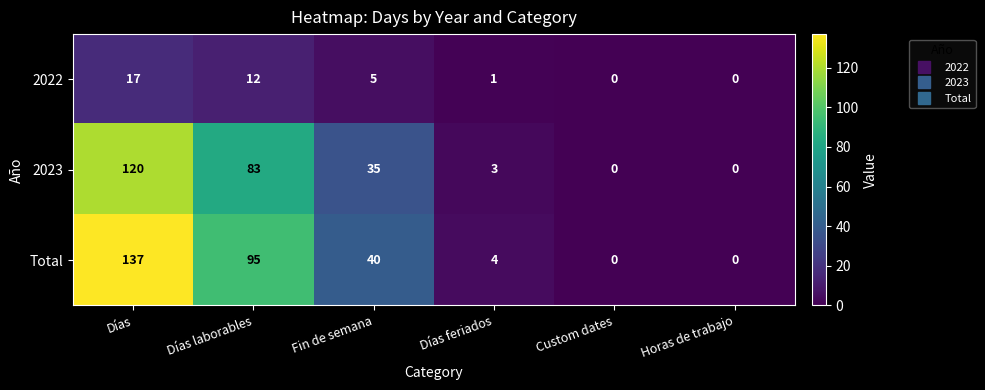

At which category does the chart reach its peak across all series?

Días